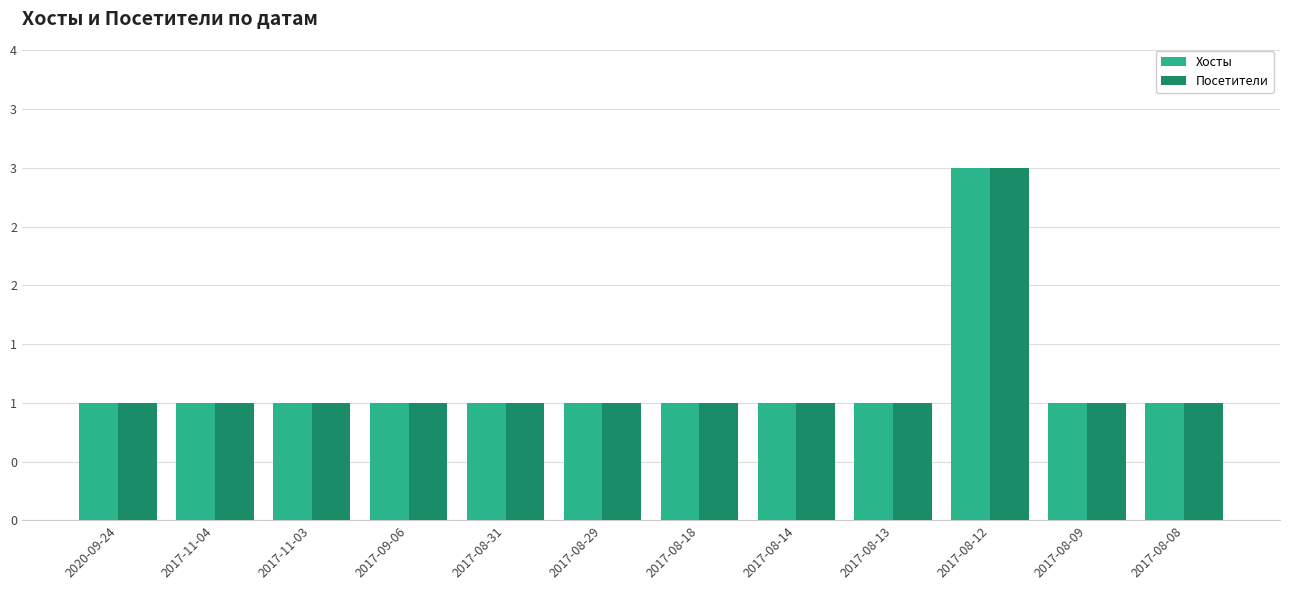

What is the label of the 11th bar from the right?

2017-11-04